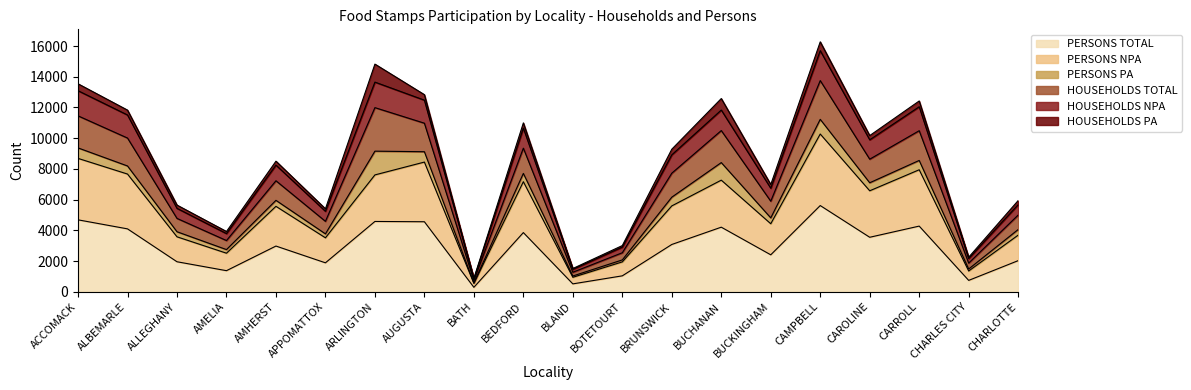

What are all the series names shown in the legend?

PERSONS TOTAL, PERSONS NPA, PERSONS PA, HOUSEHOLDS TOTAL, HOUSEHOLDS NPA, HOUSEHOLDS PA